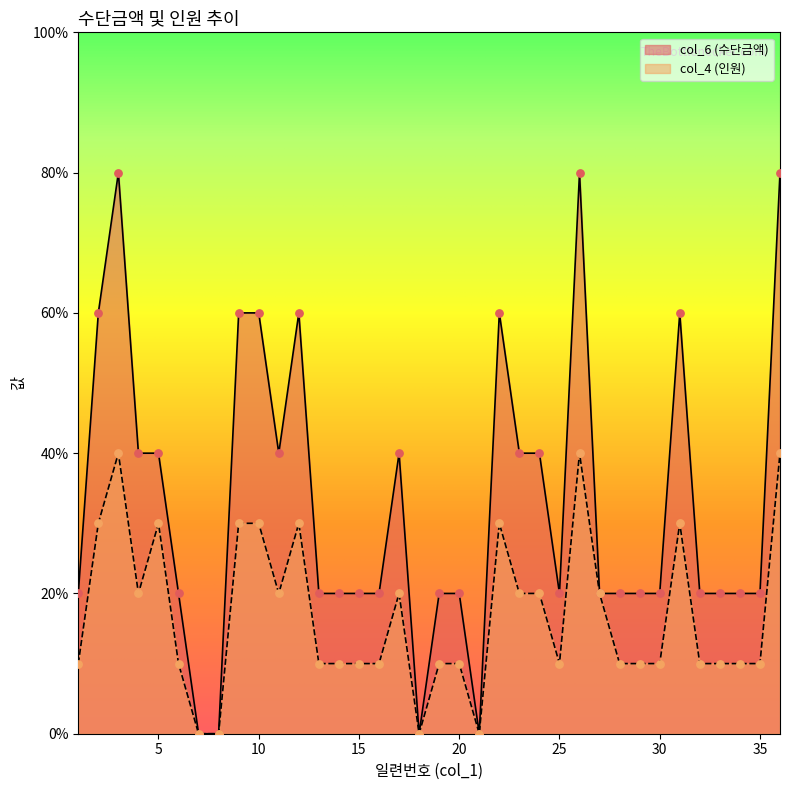

What is the total value across all series at 36?

12